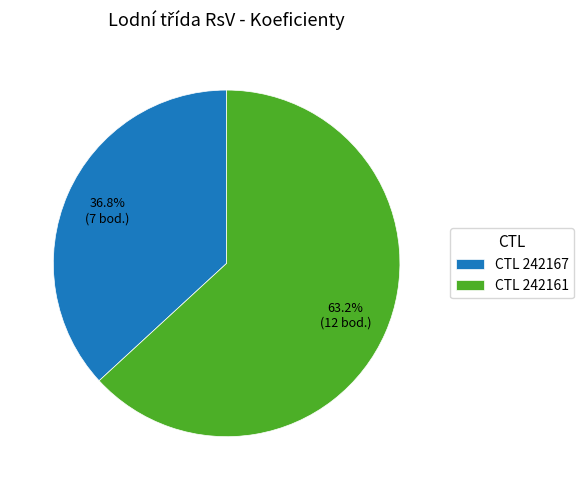

What percentage is NOT represented by CTL 242167?

63.2%